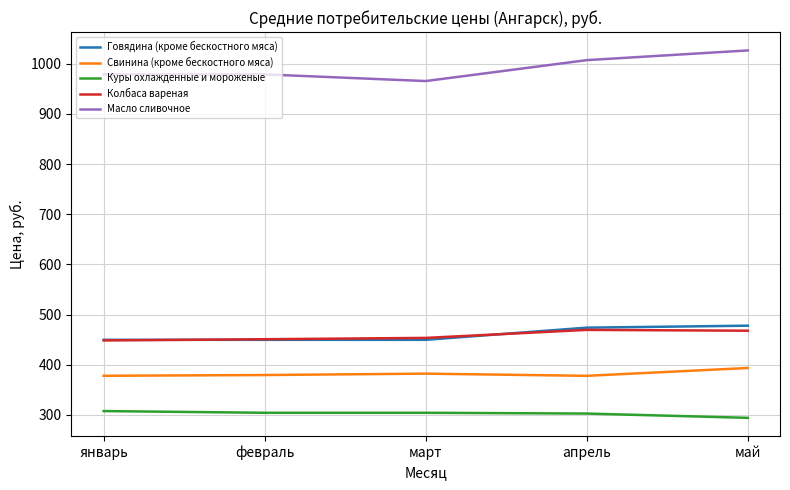

At which label does Куры охлажденные и мороженые reach its minimum?

май